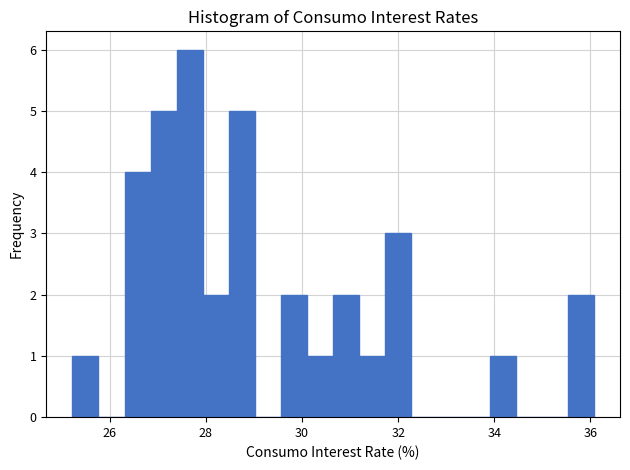

Read against the x-axis, roughly where is the centre of the tallest bar?

27.6